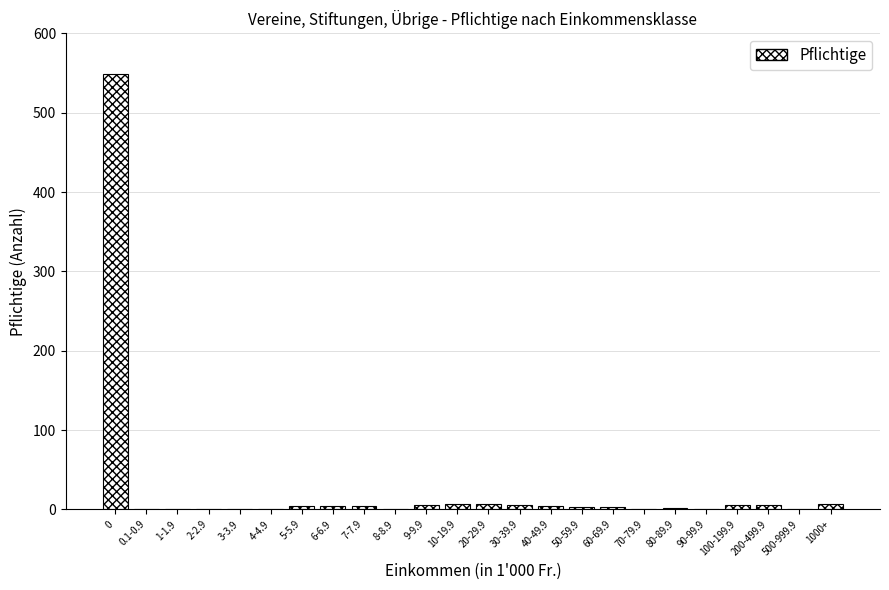

What is the maximum value shown in the chart?

549